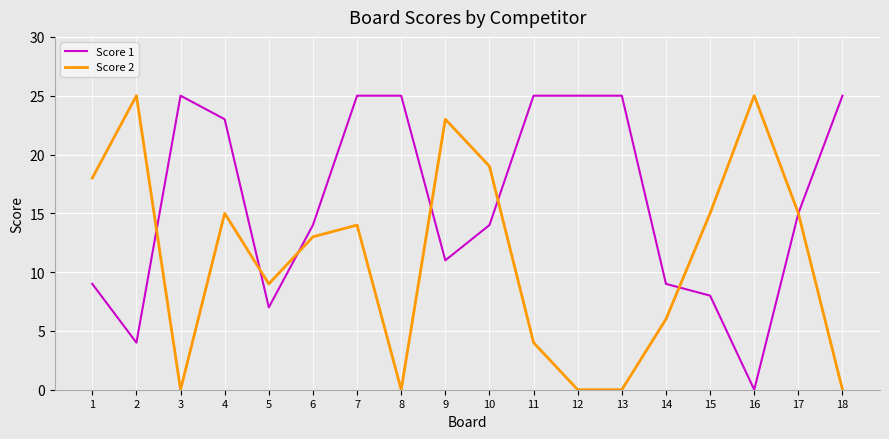

Rank the series at 15 from highest to lowest value.

Score 2, Score 1